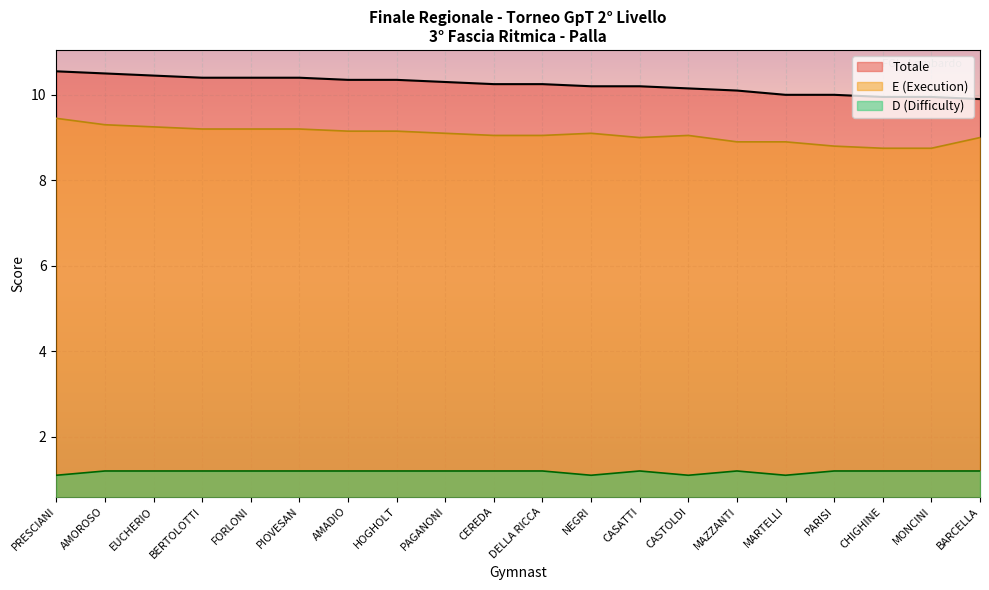

Is it true that E equals 8.8 at CHIGHINE?

True